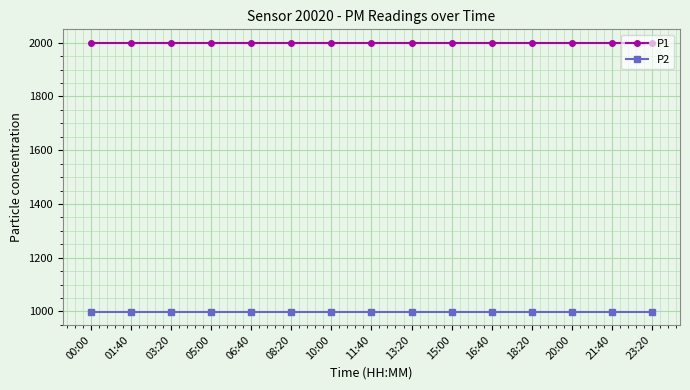

The P1 series shows 1999.9 at 01:40. True or false?

True